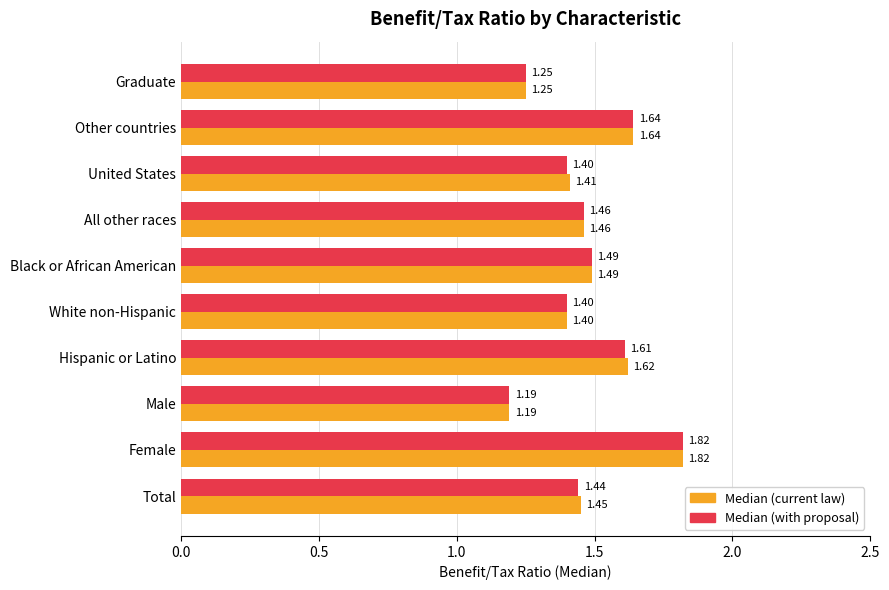

Which category has the highest value in the Median (current law) series?

Female